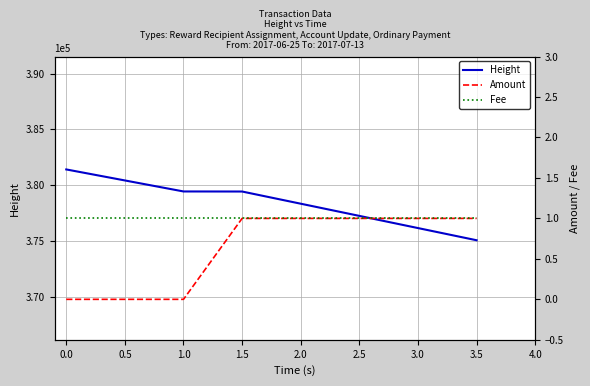

What is the total value across all series at 1.5?

379424